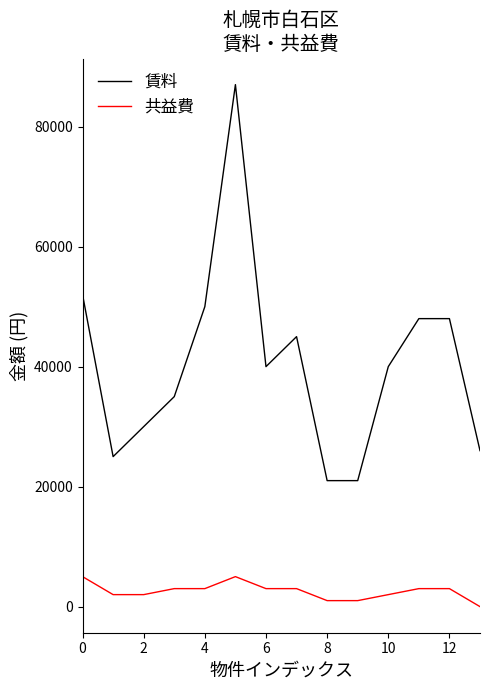

What is the sum of all 賃料 values?

568000